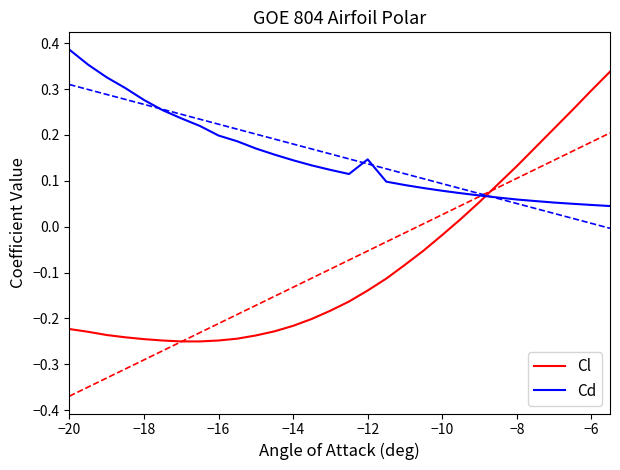

List the series in order of their peak value, highest first.

Cd, Cl